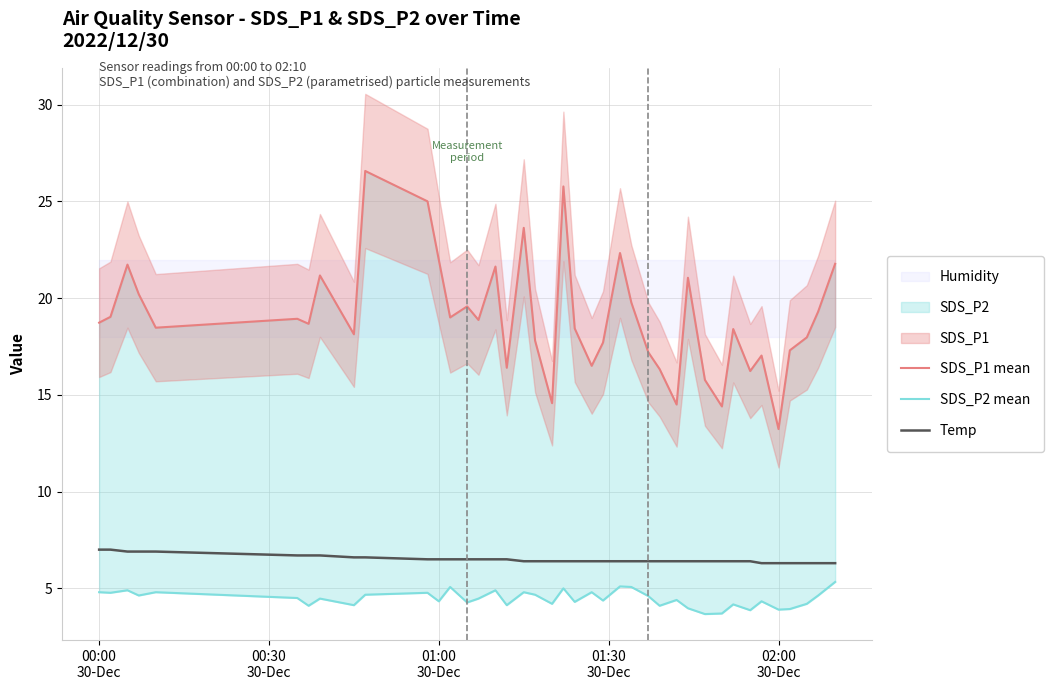

What is the maximum value for Temp?

7.0